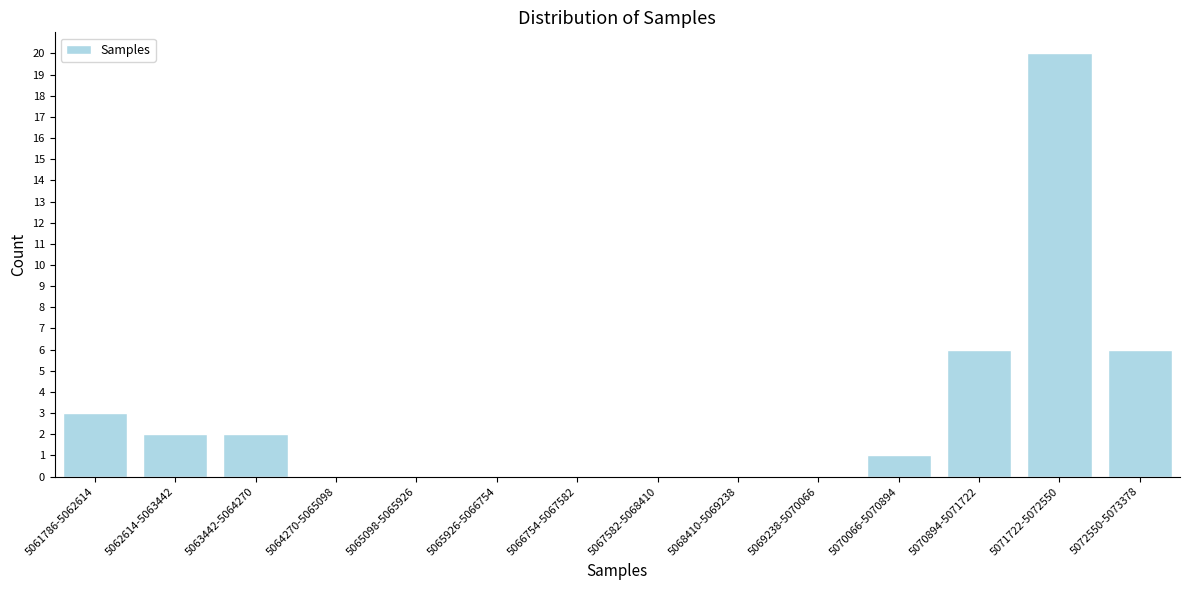

Reading left to right, list all the values displayed in this chart.

5061786-5062614=3	5062614-5063442=2	5063442-5064270=2	5064270-5065098=0	5065098-5065926=0	5065926-5066754=0	5066754-5067582=0	5067582-5068410=0	5068410-5069238=0	5069238-5070066=0	5070066-5070894=1	5070894-5071722=6	5071722-5072550=20	5072550-5073378=6